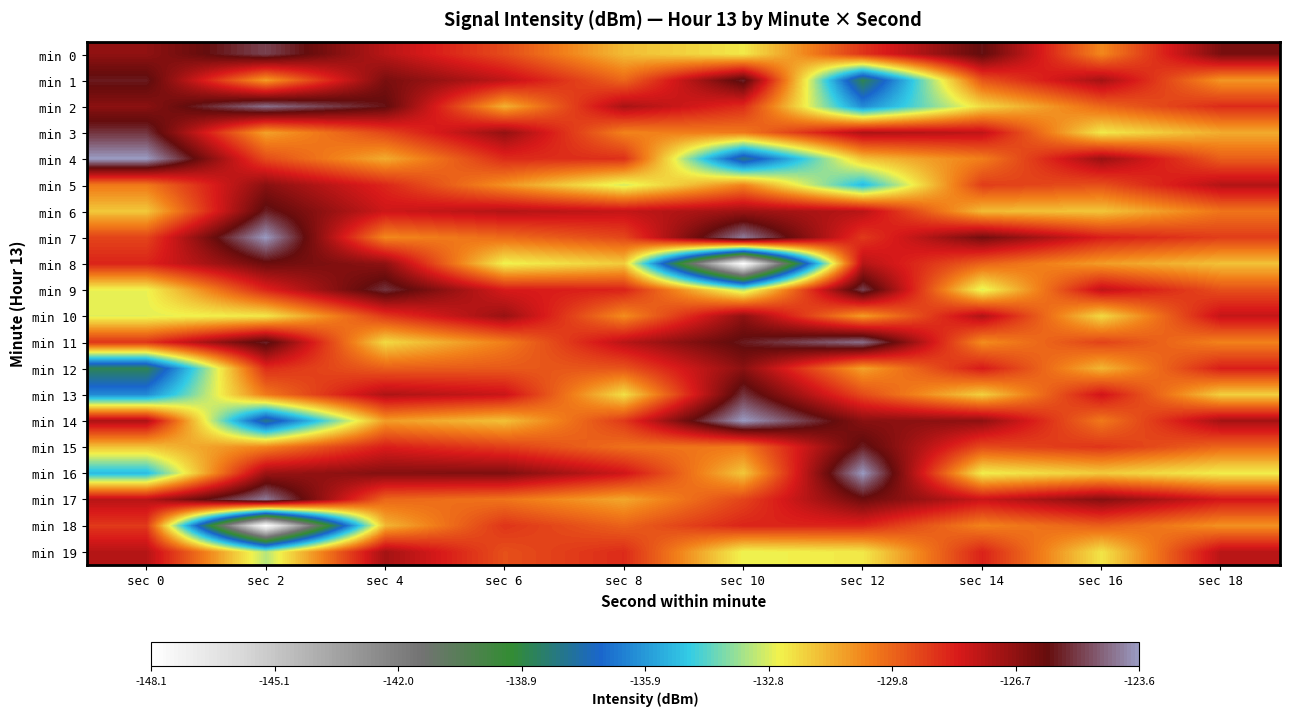

Reading left to right, transcribe all the data shown in this chart.

min 0: sec 0=-126.7	sec 2=-125.1	sec 4=-127.5	sec 6=-129.2	sec 8=-131.5	sec 10=-132.4	sec 12=-128.7	sec 14=-125.8	sec 16=-130.5	sec 18=-126.3
min 1: sec 0=-125.7	sec 2=-130.9	sec 4=-126.3	sec 6=-127.6	sec 8=-129.8	sec 10=-125.5	sec 12=-138.7	sec 14=-129.4	sec 16=-127.1	sec 18=-130.8
min 2: sec 0=-126.6	sec 2=-124.3	sec 4=-125.8	sec 6=-131.3	sec 8=-127.2	sec 10=-128.5	sec 12=-136.2	sec 14=-132.1	sec 16=-129.8	sec 18=-128.5
min 3: sec 0=-125.3	sec 2=-131.0	sec 4=-129.1	sec 6=-126.8	sec 8=-130.4	sec 10=-130.2	sec 12=-127.3	sec 14=-127.6	sec 16=-132.4	sec 18=-131.2
min 4: sec 0=-123.6	sec 2=-129.2	sec 4=-131.2	sec 6=-128.5	sec 8=-128.6	sec 10=-138.0	sec 12=-131.6	sec 14=-130.3	sec 16=-126.9	sec 18=-129.6
min 5: sec 0=-130.2	sec 2=-126.6	sec 4=-128.4	sec 6=-130.7	sec 8=-132.9	sec 10=-130.4	sec 12=-135.2	sec 14=-128.9	sec 16=-129.3	sec 18=-127.4
min 6: sec 0=-131.7	sec 2=-125.6	sec 4=-127.9	sec 6=-127.4	sec 8=-127.7	sec 10=-126.9	sec 12=-127.5	sec 14=-131.5	sec 16=-131.7	sec 18=-130.1
min 7: sec 0=-129.1	sec 2=-123.7	sec 4=-130.5	sec 6=-129.9	sec 8=-129.1	sec 10=-124.2	sec 12=-128.8	sec 14=-126.2	sec 16=-128.2	sec 18=-128.9
min 8: sec 0=-128.3	sec 2=-126.1	sec 4=-126.7	sec 6=-132.6	sec 8=-131.8	sec 10=-148.1	sec 12=-127.4	sec 14=-129.7	sec 16=-130.9	sec 18=-131.6
min 9: sec 0=-132.6	sec 2=-128.4	sec 4=-125.3	sec 6=-128.1	sec 8=-128.3	sec 10=-133.3	sec 12=-125.1	sec 14=-132.8	sec 16=-127.6	sec 18=-129.3
min 10: sec 0=-132.7	sec 2=-132.4	sec 4=-128.8	sec 6=-126.9	sec 8=-130.6	sec 10=-126.7	sec 12=-130.9	sec 14=-127.3	sec 16=-132.1	sec 18=-127.7
min 11: sec 0=-128.7	sec 2=-125.5	sec 4=-132.1	sec 6=-130.3	sec 8=-127.5	sec 10=-125.7	sec 12=-124.3	sec 14=-130.6	sec 16=-129.0	sec 18=-130.4
min 12: sec 0=-138.7	sec 2=-128.5	sec 4=-129.6	sec 6=-129.5	sec 8=-129.4	sec 10=-126.6	sec 12=-131.0	sec 14=-128.1	sec 16=-131.4	sec 18=-128.2
min 13: sec 0=-136.2	sec 2=-130.2	sec 4=-127.3	sec 6=-127.8	sec 8=-132.2	sec 10=-125.3	sec 12=-129.2	sec 14=-131.9	sec 16=-127.9	sec 18=-131.9
min 14: sec 0=-127.3	sec 2=-138.0	sec 4=-130.9	sec 6=-131.6	sec 8=-128.8	sec 10=-123.6	sec 12=-126.6	sec 14=-126.7	sec 16=-130.2	sec 18=-127.1
min 15: sec 0=-131.6	sec 2=-130.4	sec 4=-128.2	sec 6=-128.9	sec 8=-130.0	sec 10=-130.2	sec 12=-125.6	sec 14=-129.2	sec 16=-128.7	sec 18=-129.8
min 16: sec 0=-135.2	sec 2=-126.9	sec 4=-126.5	sec 6=-126.4	sec 8=-127.9	sec 10=-131.7	sec 12=-123.7	sec 14=-132.5	sec 16=-131.8	sec 18=-132.5
min 17: sec 0=-127.5	sec 2=-124.2	sec 4=-129.8	sec 6=-130.1	sec 8=-131.1	sec 10=-129.1	sec 12=-126.1	sec 14=-127.8	sec 16=-126.5	sec 18=-128.0
min 18: sec 0=-128.8	sec 2=-148.1	sec 4=-131.4	sec 6=-128.7	sec 8=-129.7	sec 10=-128.3	sec 12=-128.4	sec 14=-130.4	sec 16=-129.6	sec 18=-130.7
min 19: sec 0=-127.4	sec 2=-133.3	sec 4=-127.1	sec 6=-129.3	sec 8=-128.5	sec 10=-132.6	sec 12=-132.4	sec 14=-128.3	sec 16=-132.3	sec 18=-127.5